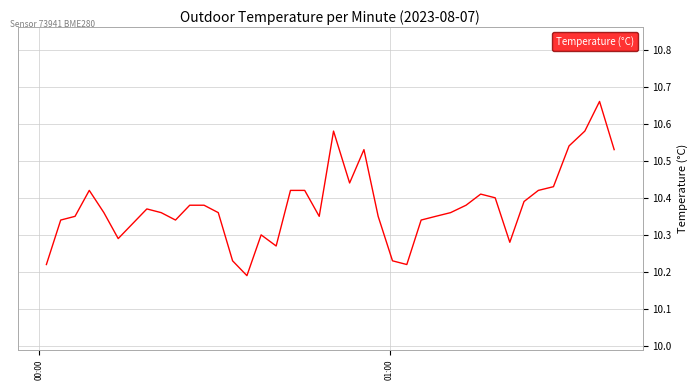

What is the difference between the maximum and minimum values?

0.5